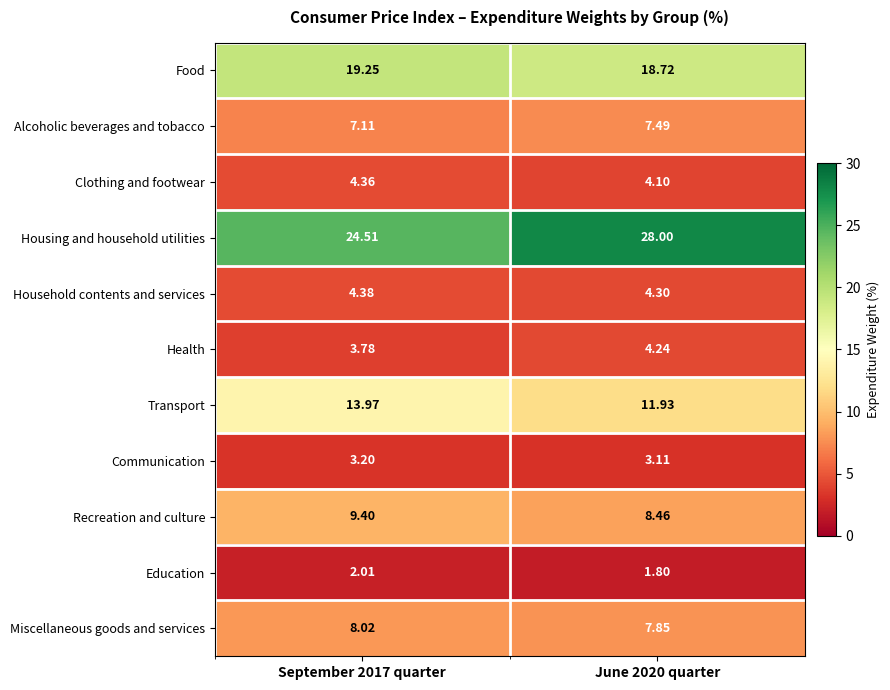

What is the spread (max minus min) of values at September 2017 quarter?

22.5